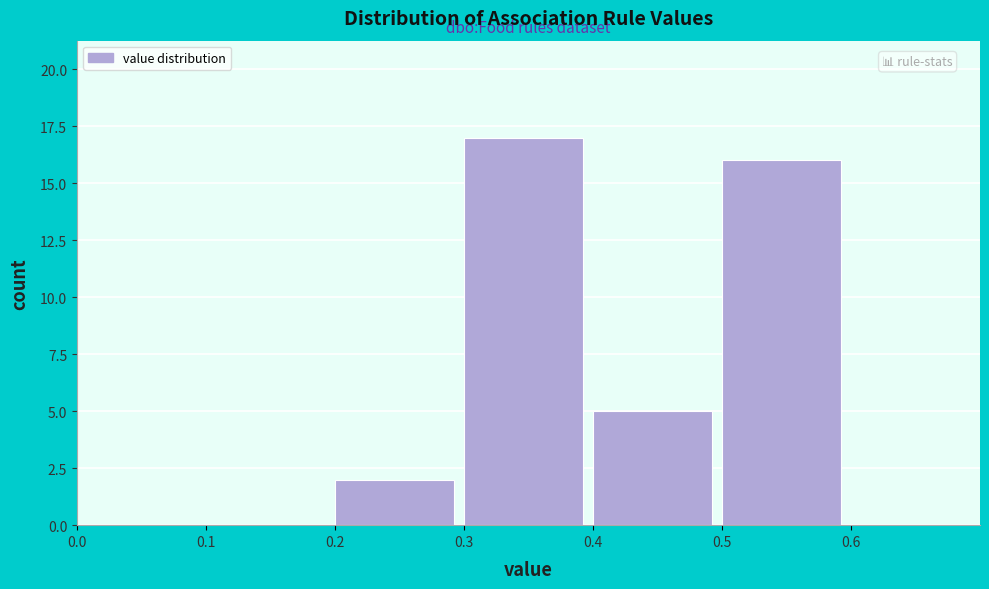

How tall is the bar that spans 0.4 to 0.5 on the x-axis? The values are not printed on the chart, so give them approximately, as read against the axis.

5